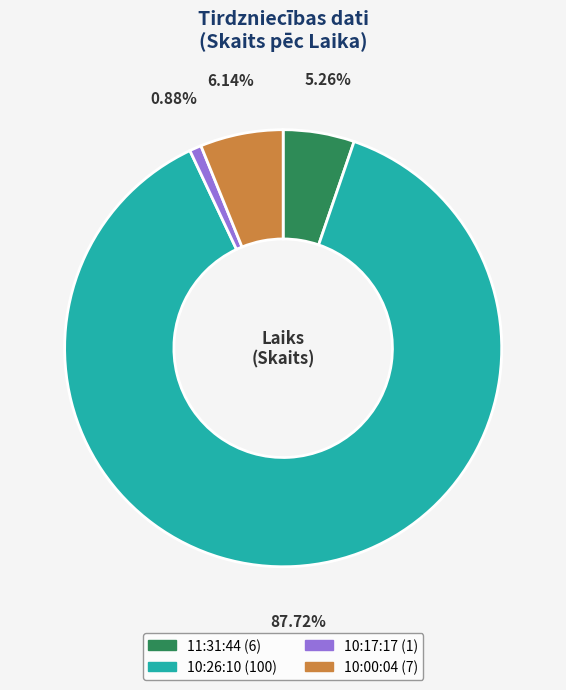

Between 10:26:10 and 11:31:44, which is larger?

10:26:10